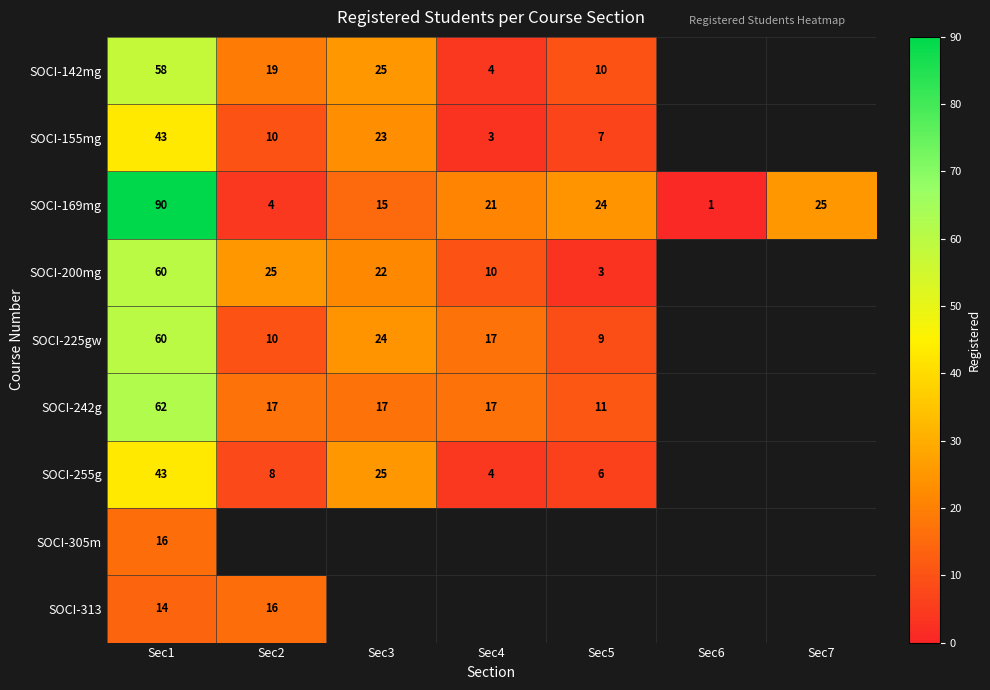

What is the difference between the SOCI-155mg values at Sec1 and Sec2?

33